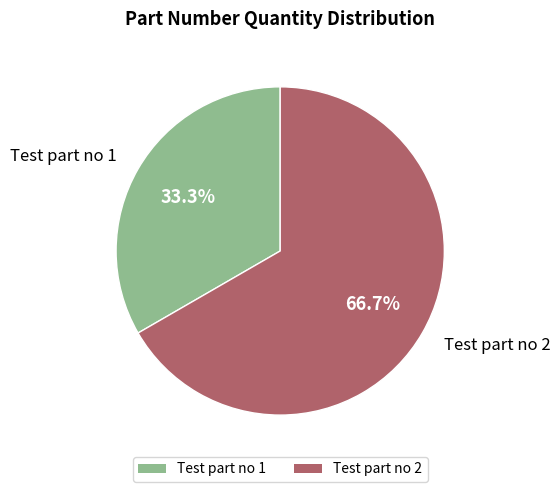

Is it true that Test part no 1 is 27% of the pie?

False